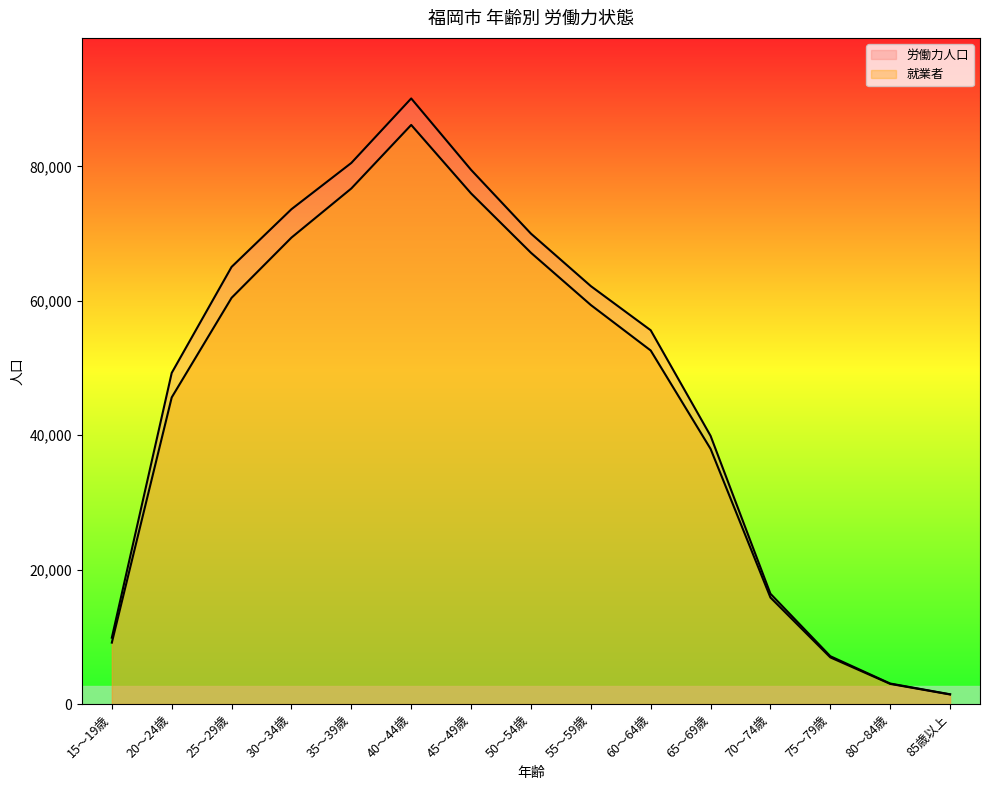

How many series are shown in this chart?

2